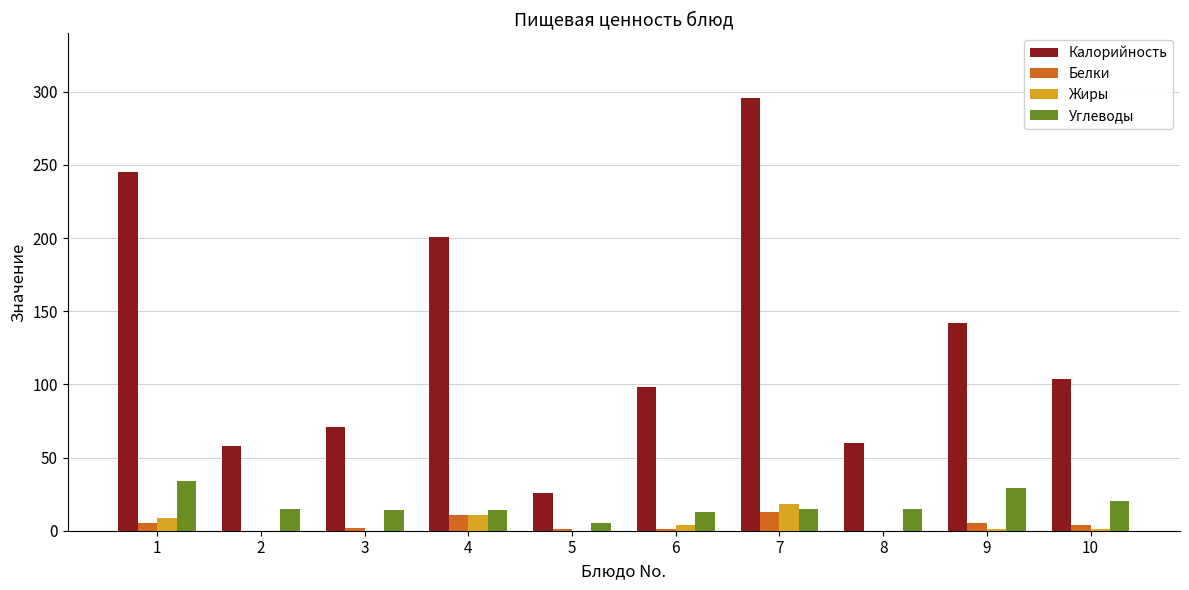

Which label corresponds to the largest value in the chart?

7